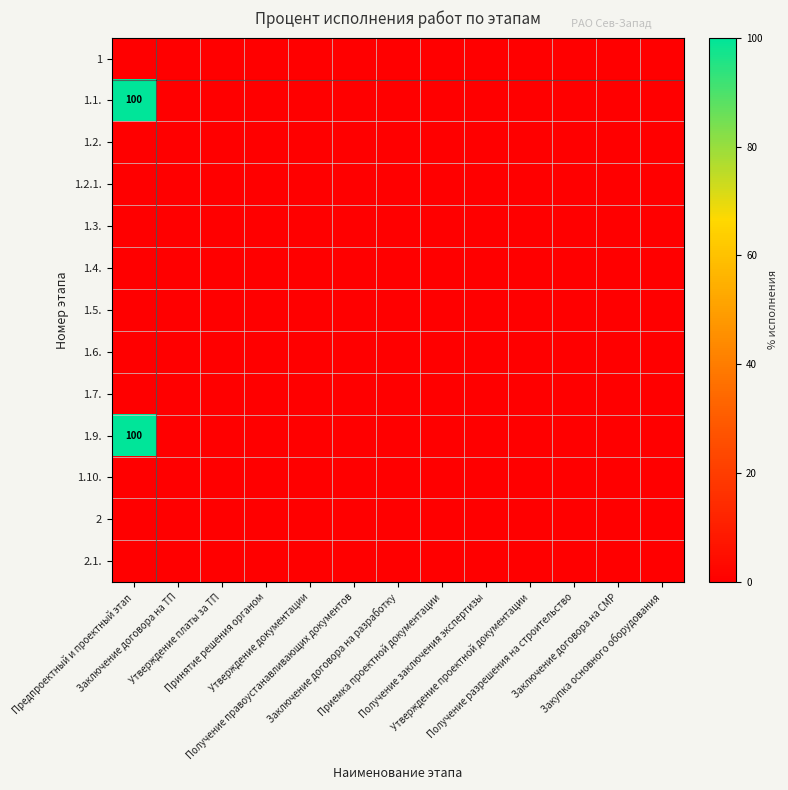

The 1.9. series shows 0 at Утверждение платы за ТП. True or false?

True